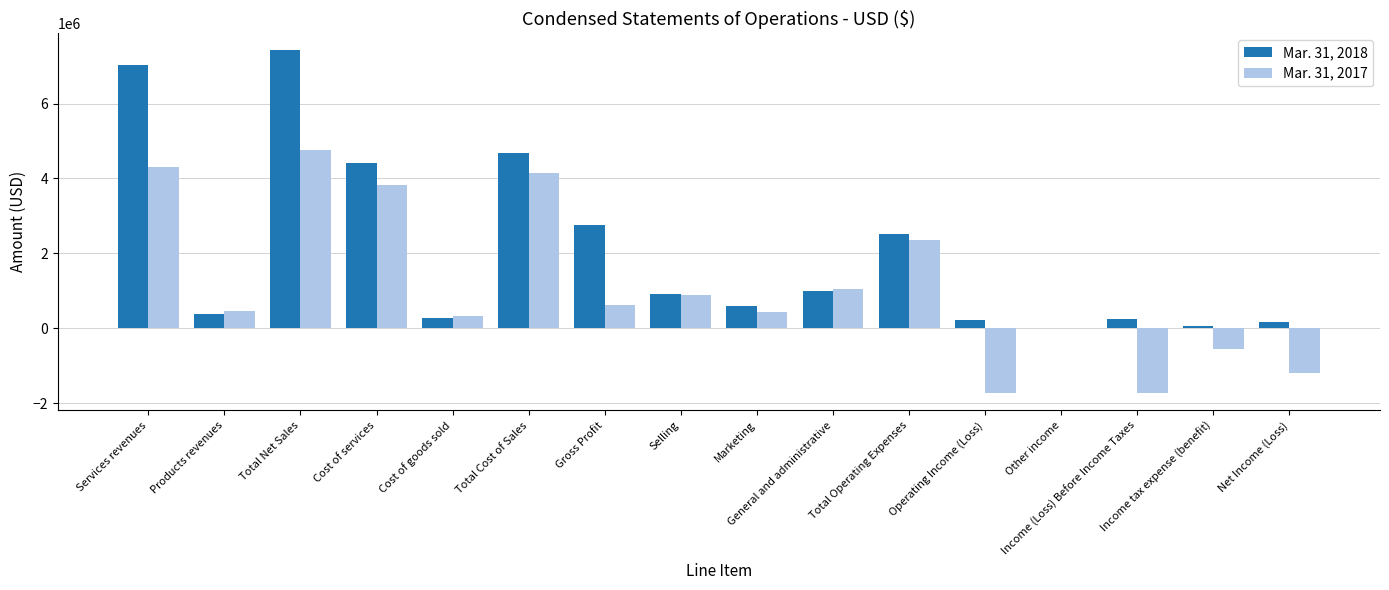

What is the highest value of the Mar. 31, 2017 series?

4767000